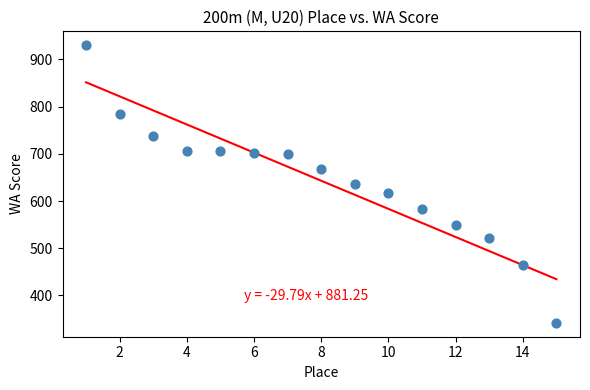

What is the range of Y values (max minus min)?

588